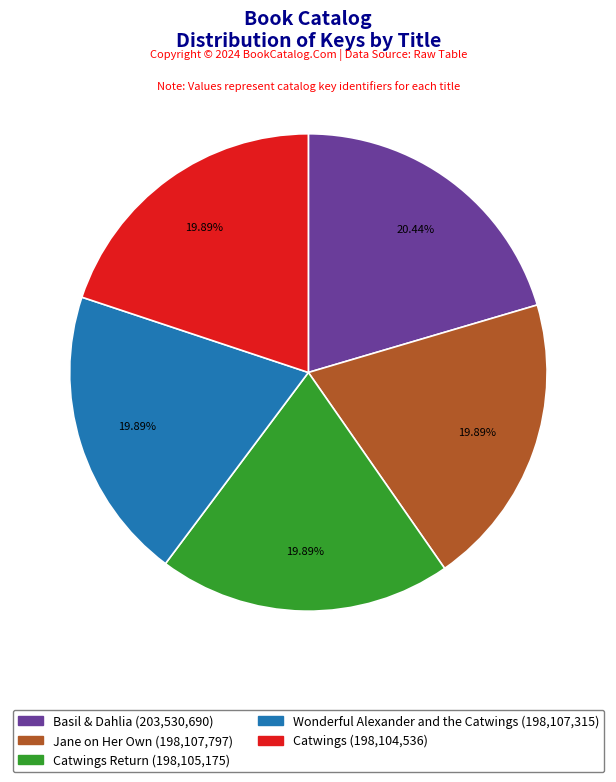

Does any single category account for the majority?

No